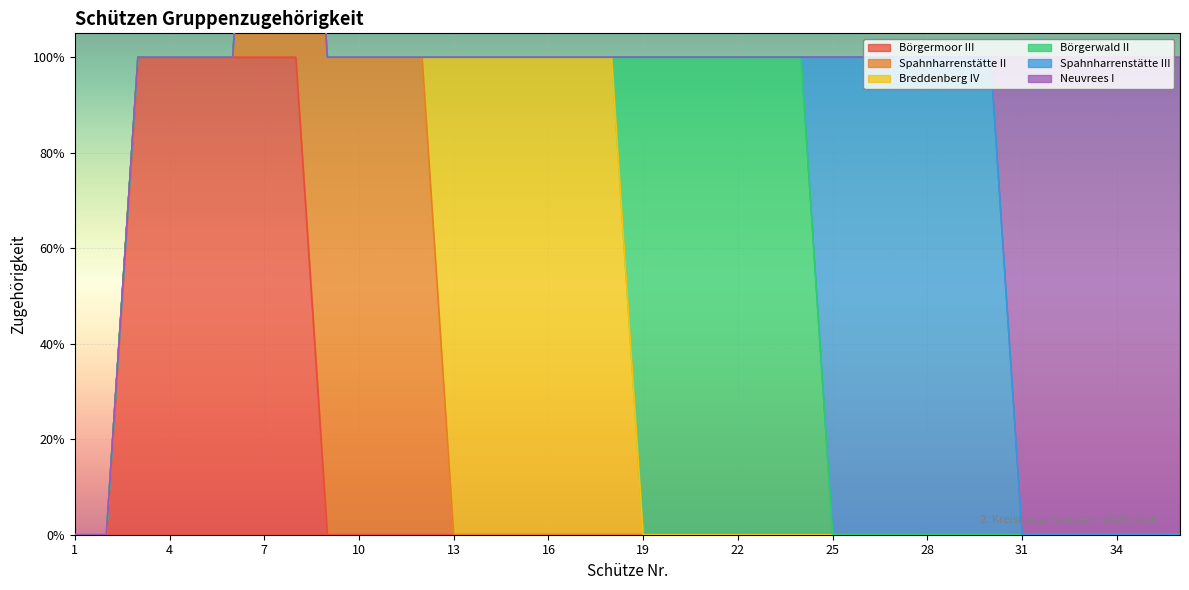

The Breddenberg IV series shows 1 at 16. True or false?

True